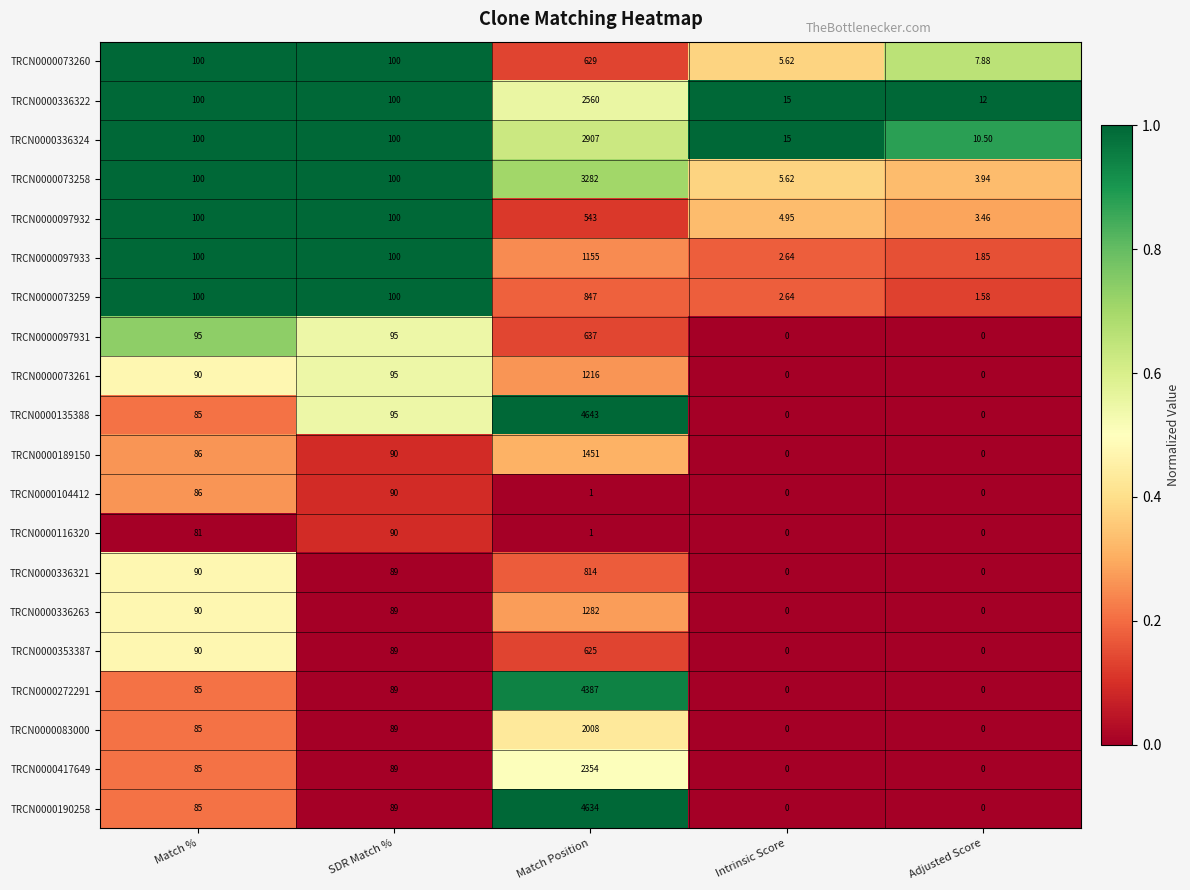

How many distinct data groups are displayed?

20